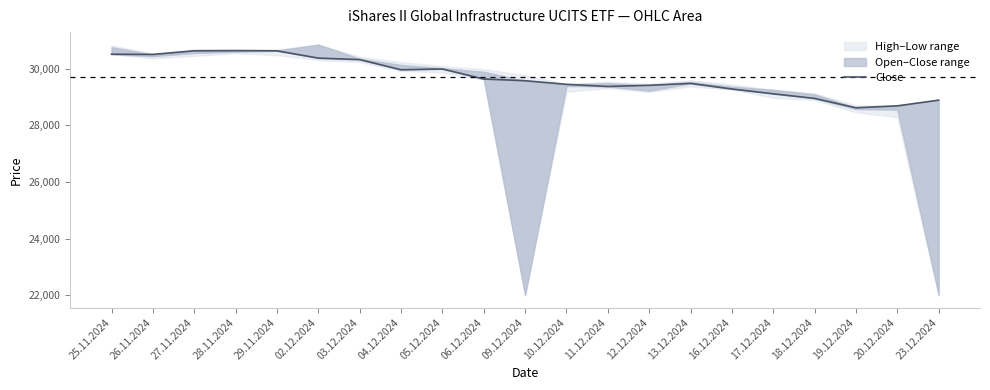

What is the label of the 3rd point from the right?

19.12.2024